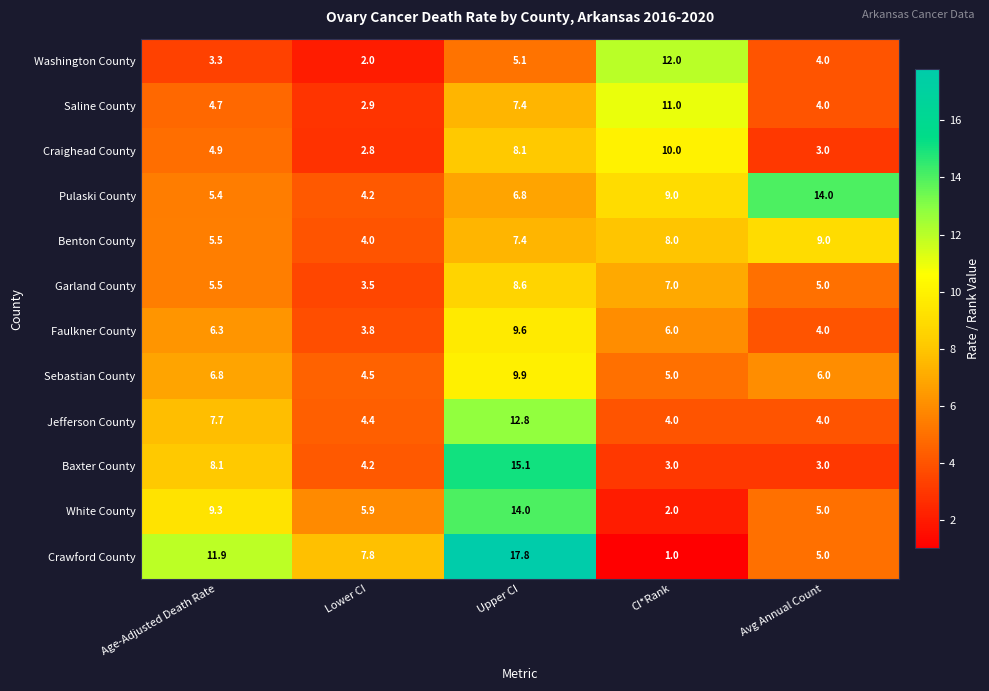

The value of Saline County at Upper CI is 4.4. True or false?

False